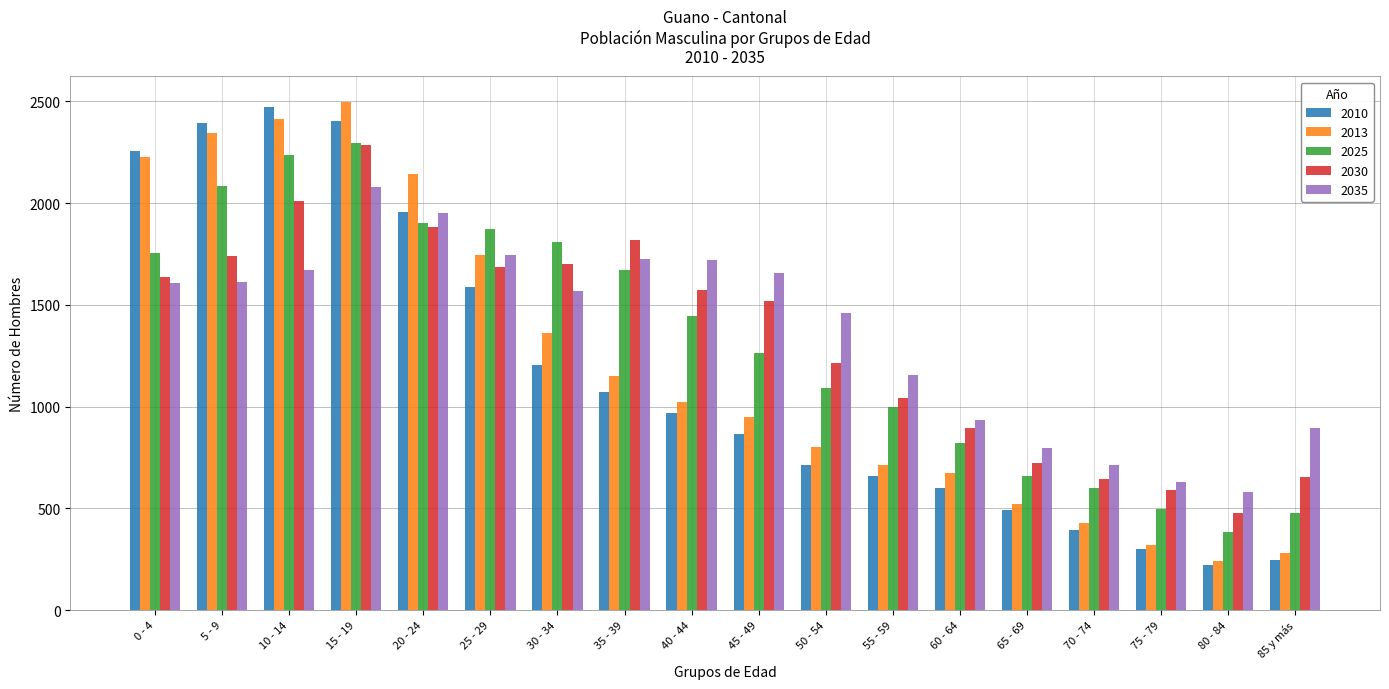

What is the sum of all 2035 values?

24495